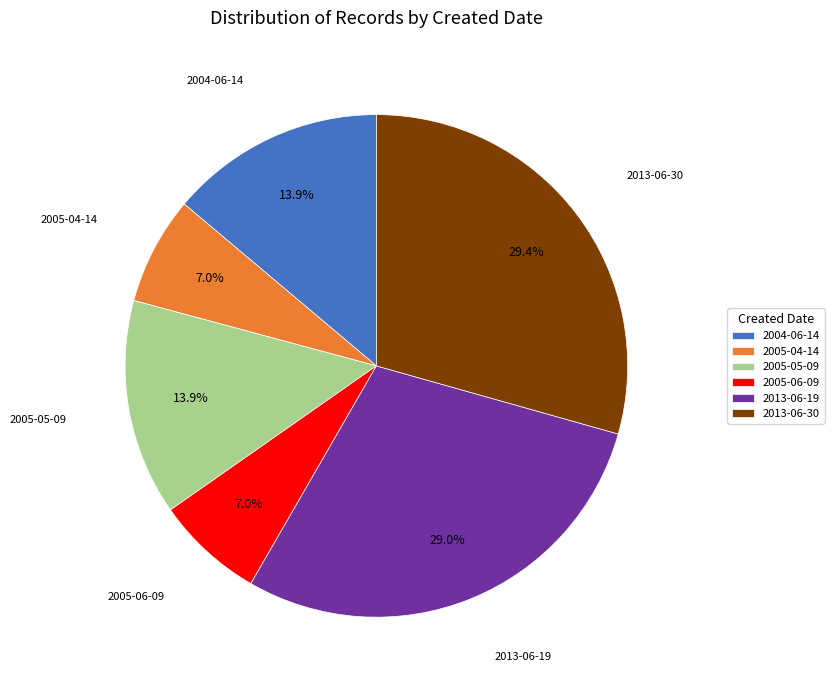

Is 2013-06-30 the majority of the pie?

No